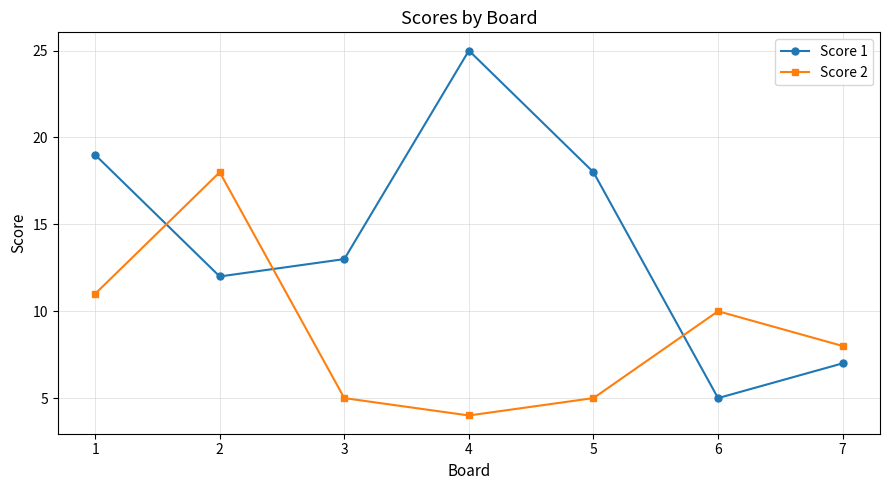

At which category does Score 2 reach its first local valley?

4